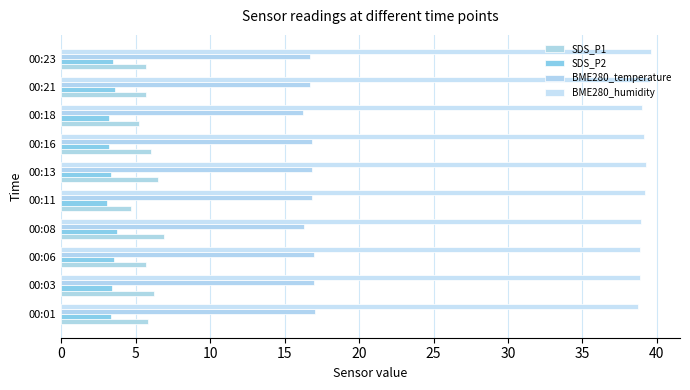

What is the difference between the second highest and minimum values in the BME280_humidity series?

0.8